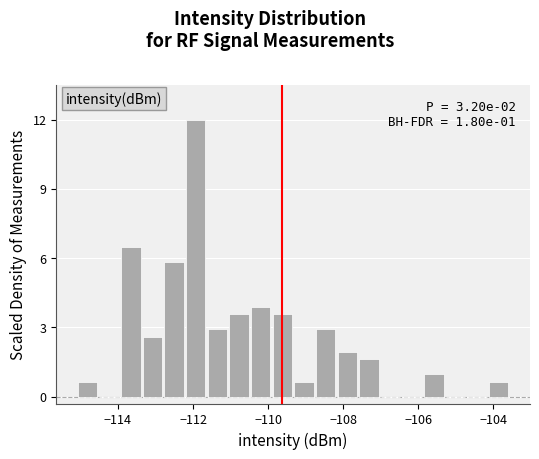

Around what value on the x-axis is the tallest bar? Give the approximate position of its centre, as read against the axis.

-112.0